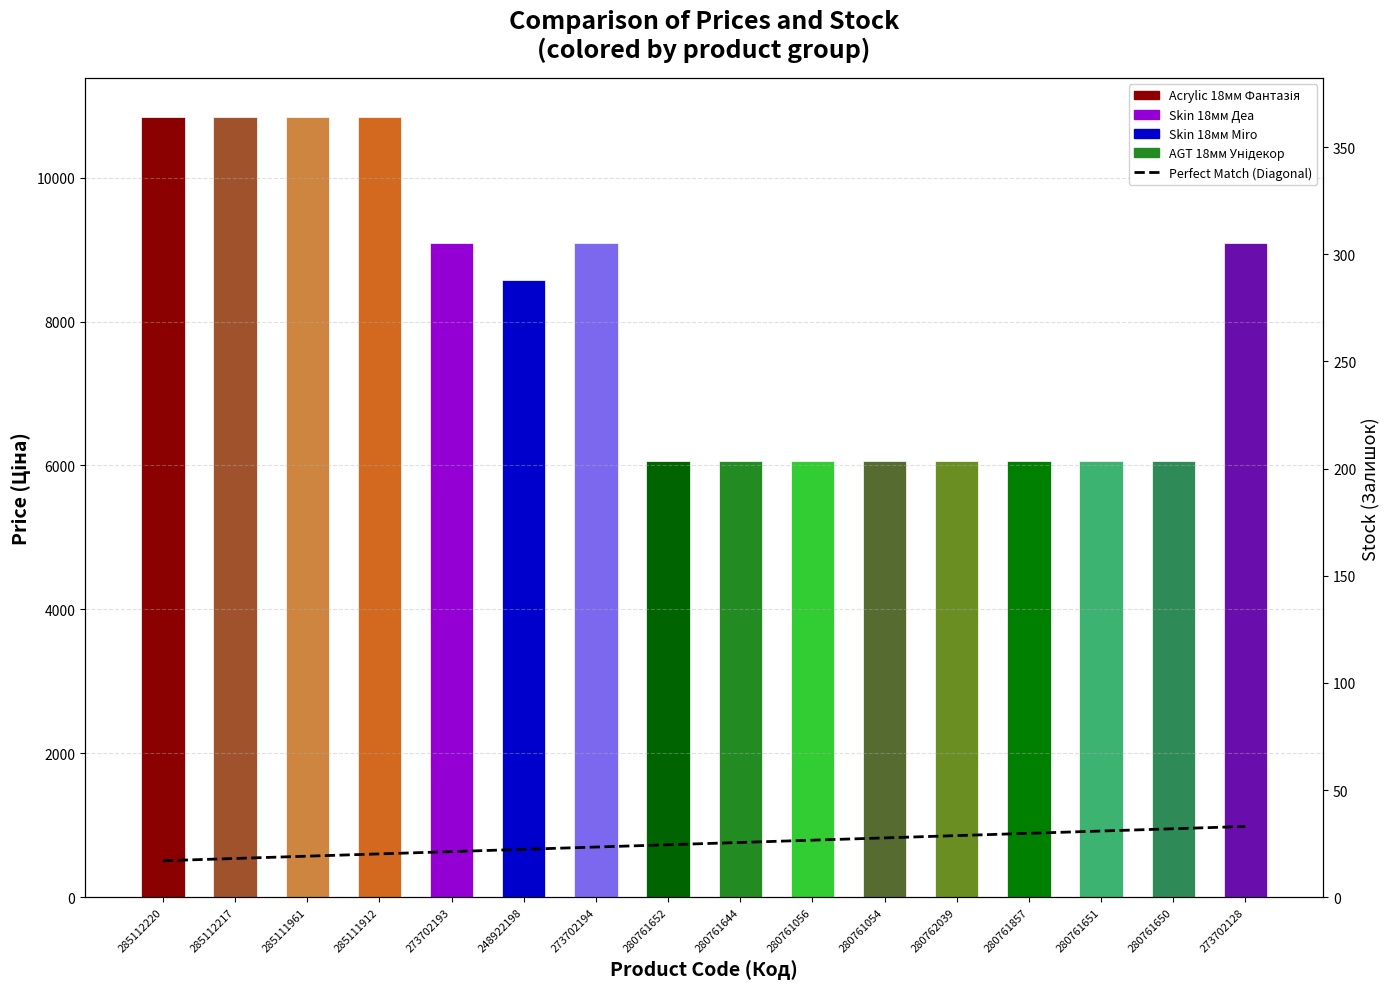

What is the sum of all values?

127755.4